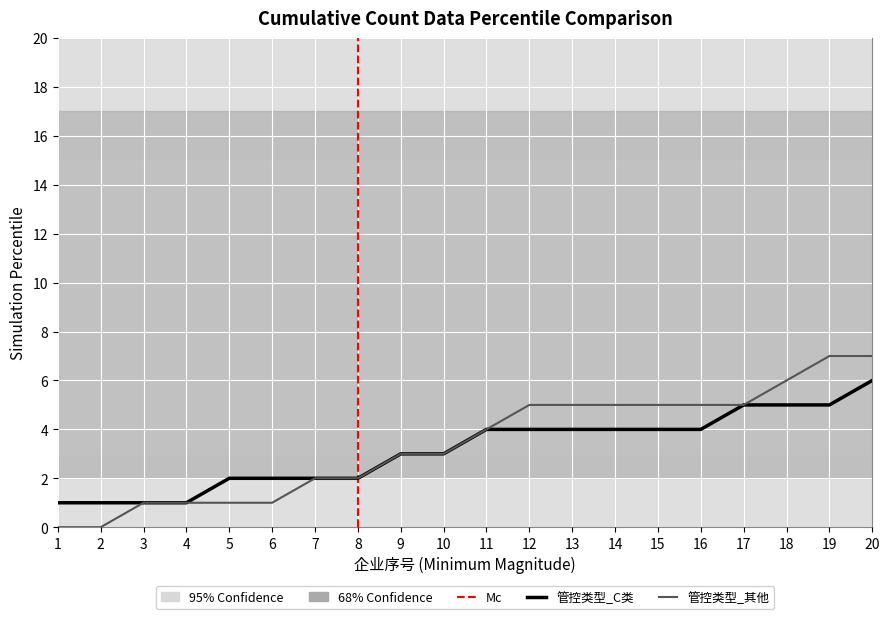

The 管控类型_C类 series shows 5 at 17. True or false?

True